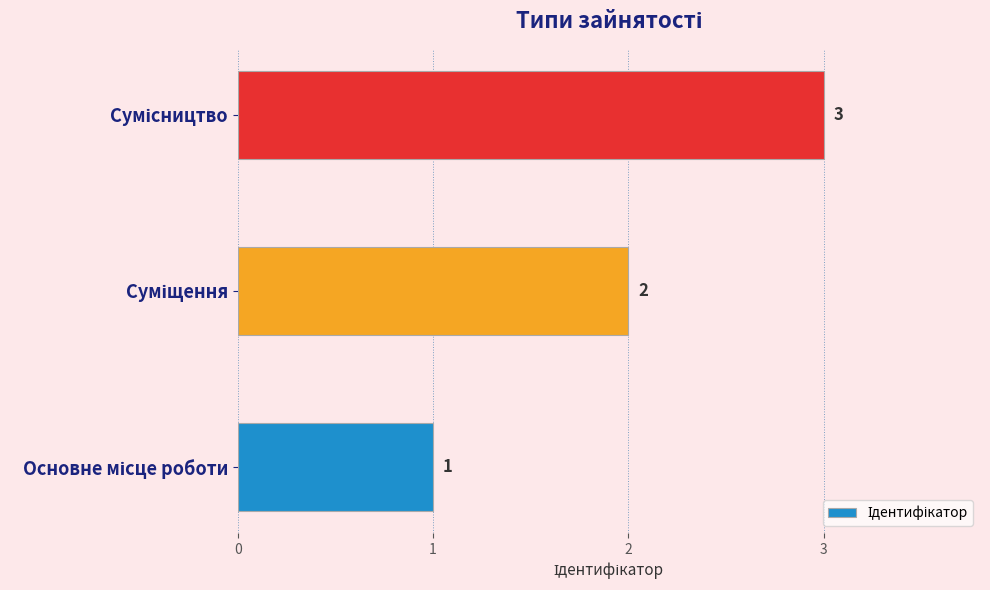

Count the values in the range 1 to 3.

3